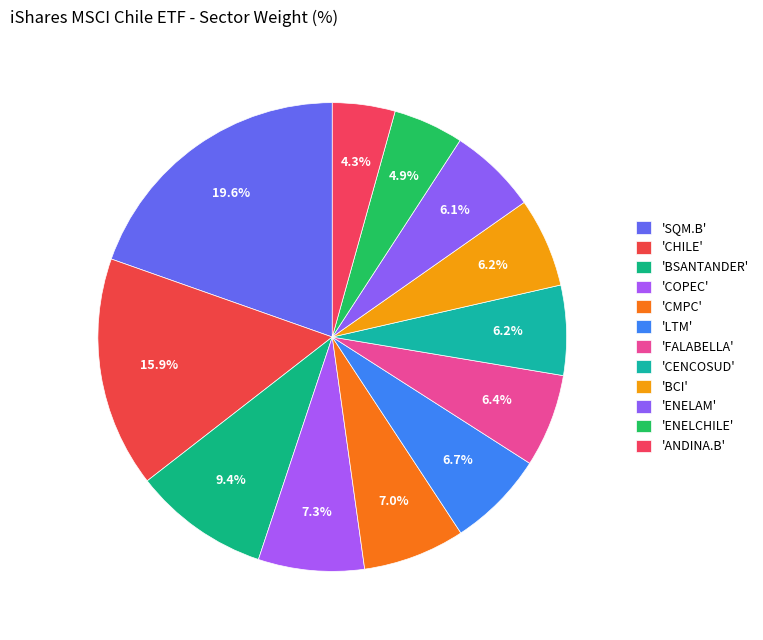

Count the number of slices in the pie.

12